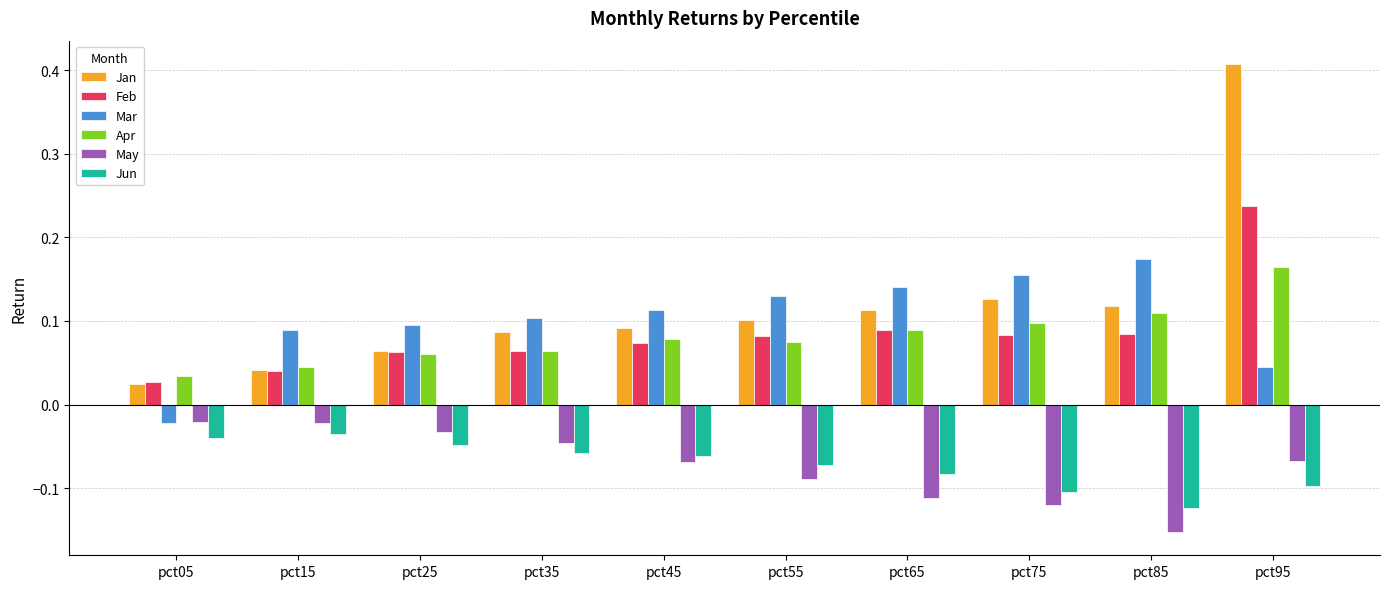

How many bars are there in total?

60